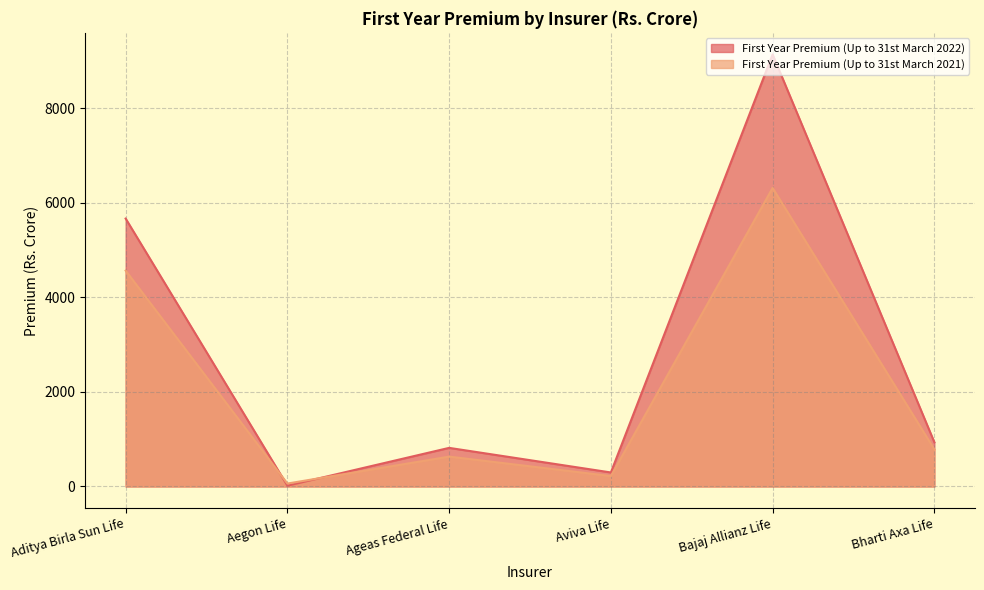

Between Aegon Life and Ageas Federal Life, which is larger?

Ageas Federal Life